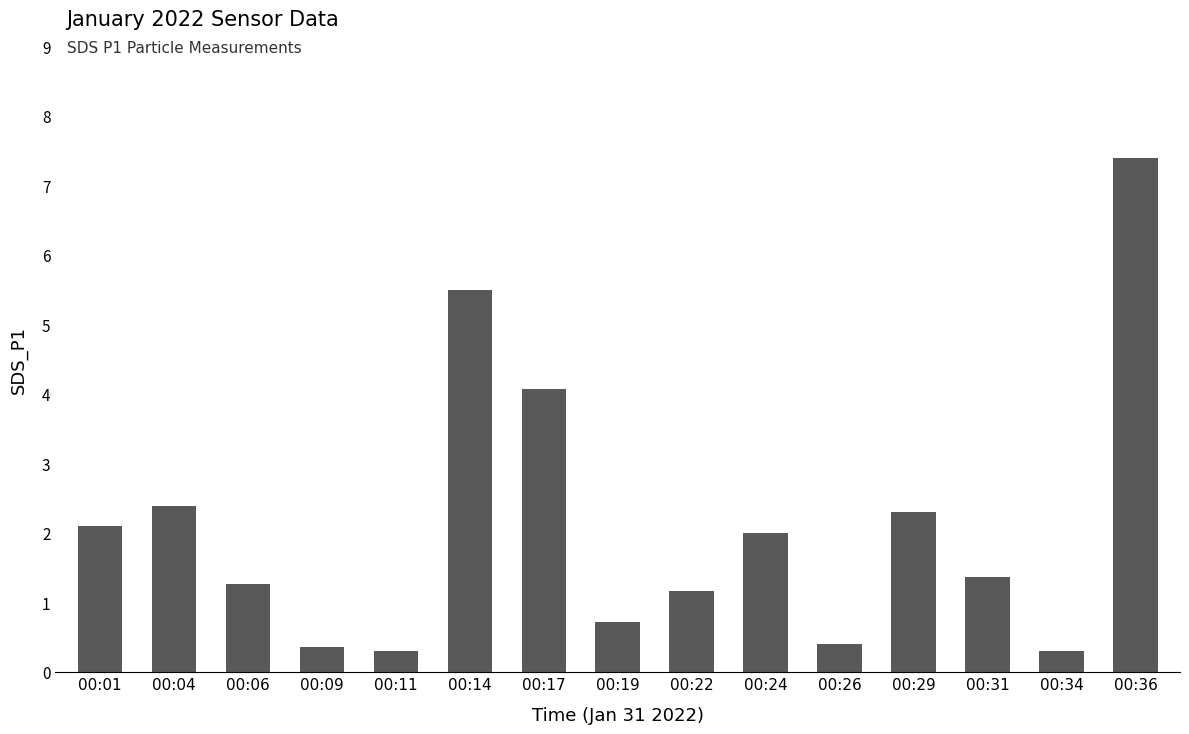

Reading left to right, what are all the values shown in this chart?

00:01=2.1	00:04=2.4	00:06=1.3	00:09=0.4	00:11=0.3	00:14=5.5	00:17=4.1	00:19=0.7	00:22=1.2	00:24=2.0	00:26=0.4	00:29=2.3	00:31=1.4	00:34=0.3	00:36=7.4